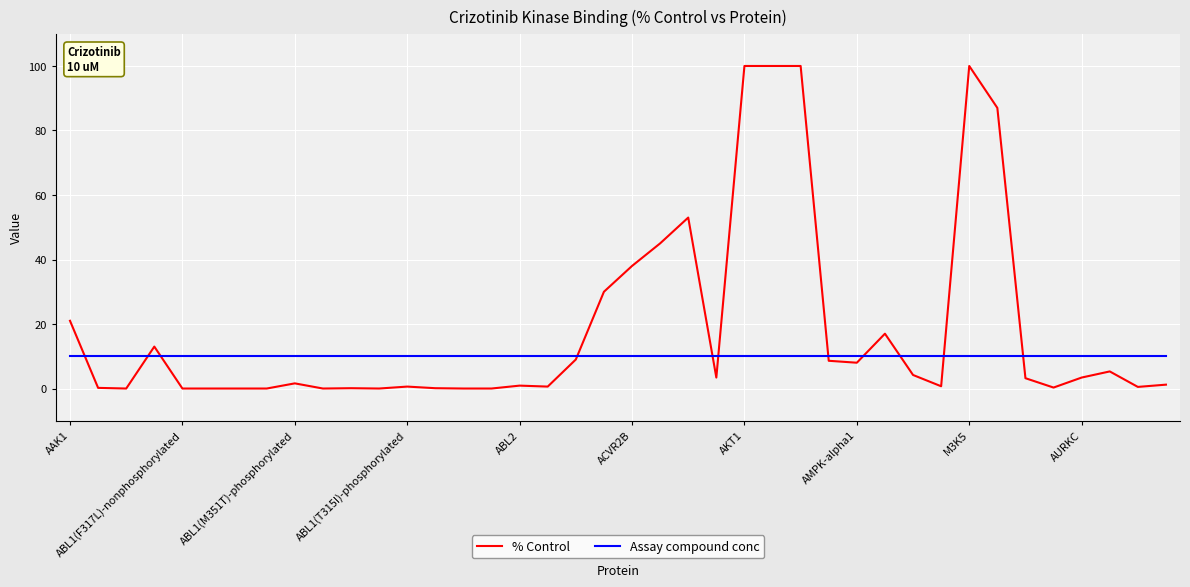

Which series has the largest total across all categories?

% Control